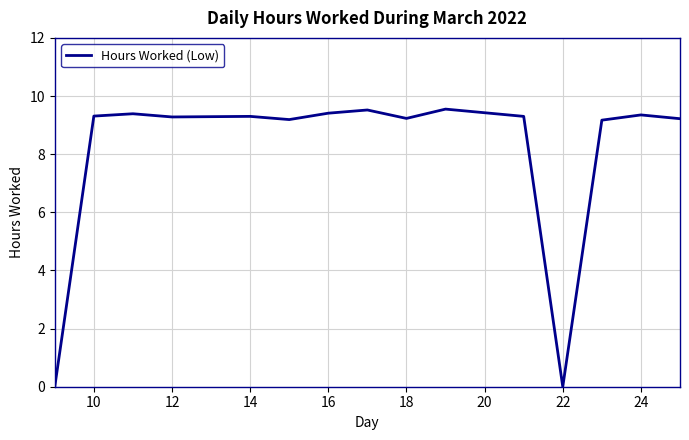

What is the difference between the maximum and minimum values?

9.6